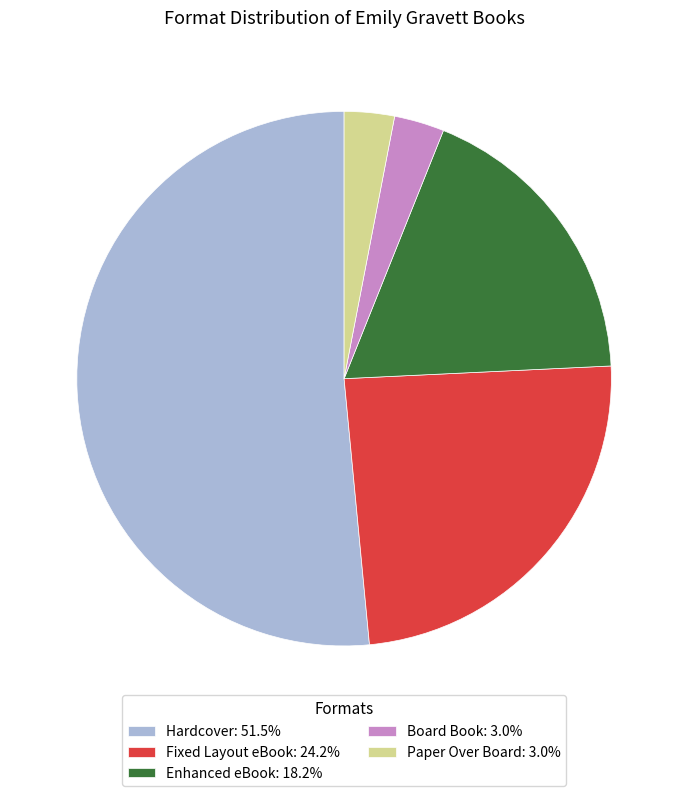

Do Enhanced eBook: 18.2% and Hardcover: 51.5% together represent more than half of the pie?

Yes